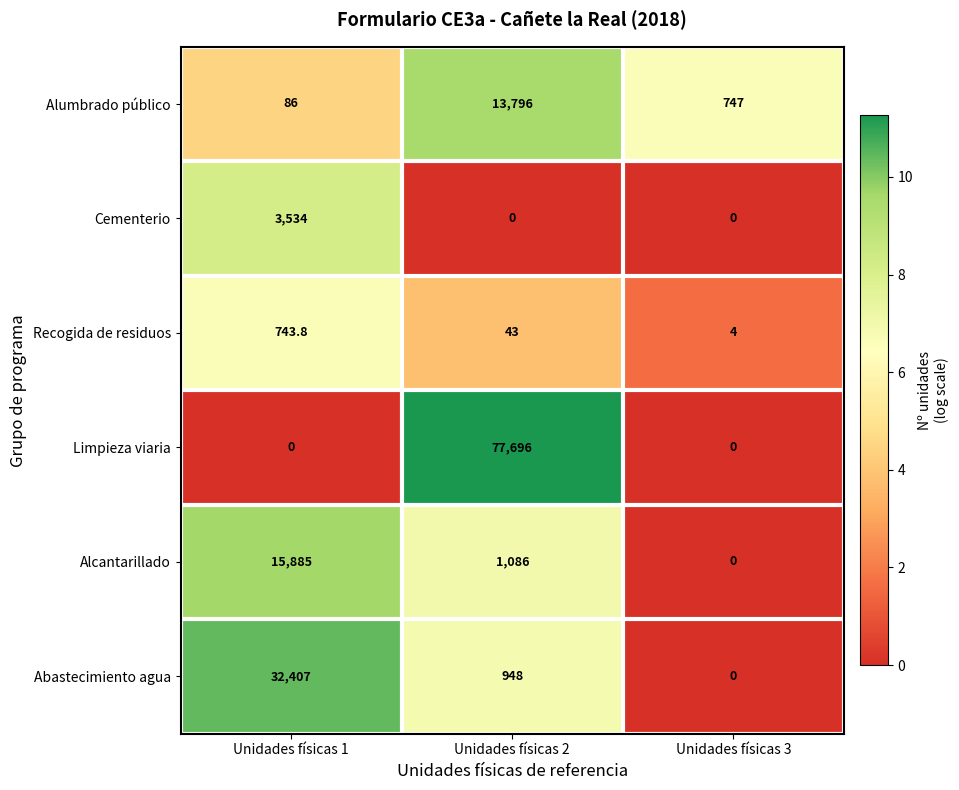

Is it true that Alcantarillado equals 5041.5 at Unidades físicas 3?

False